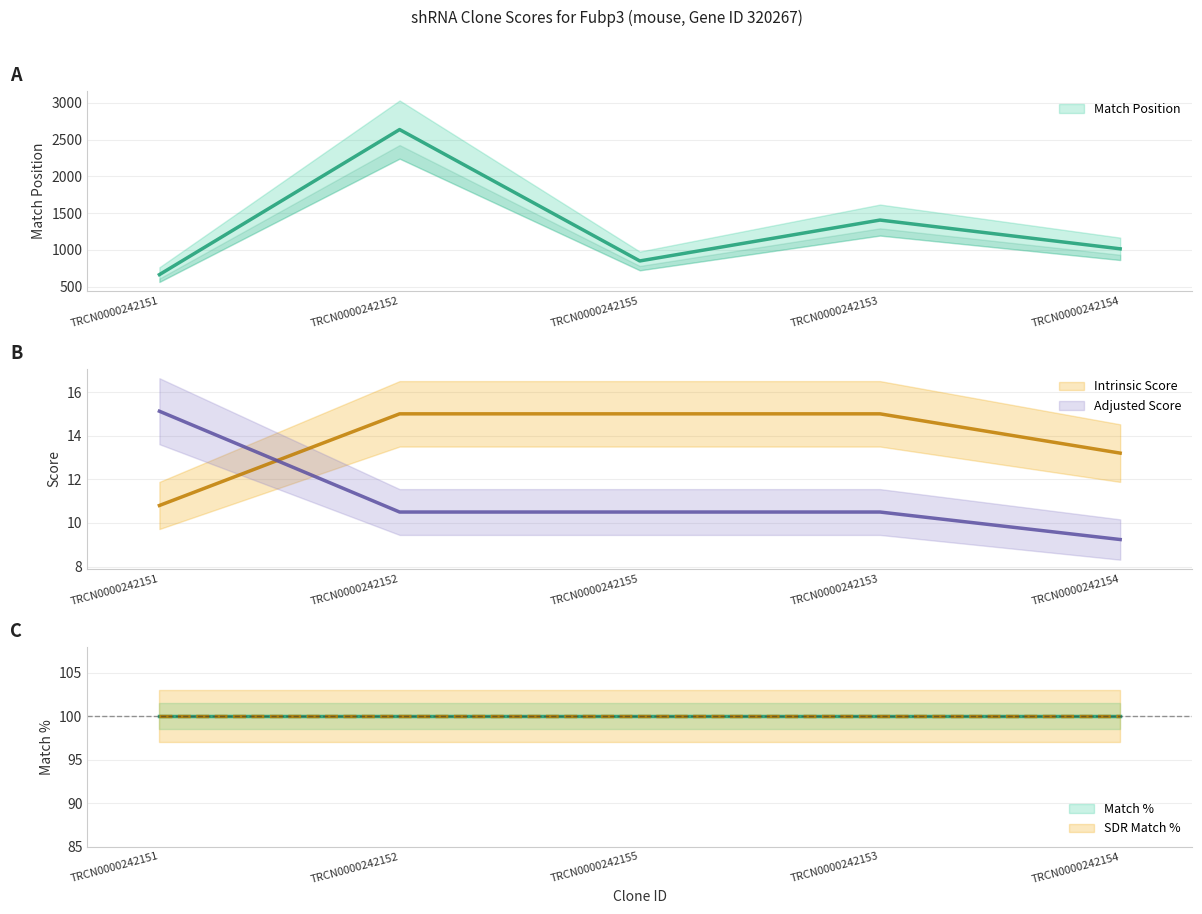

At which label is Intrinsic Score closest to 12?

TRCN0000242151